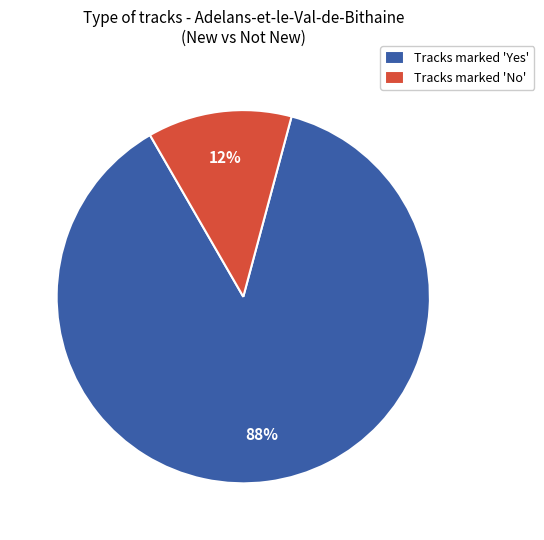

Rank the categories by value from lowest to highest.

Tracks marked 'No', Tracks marked 'Yes'